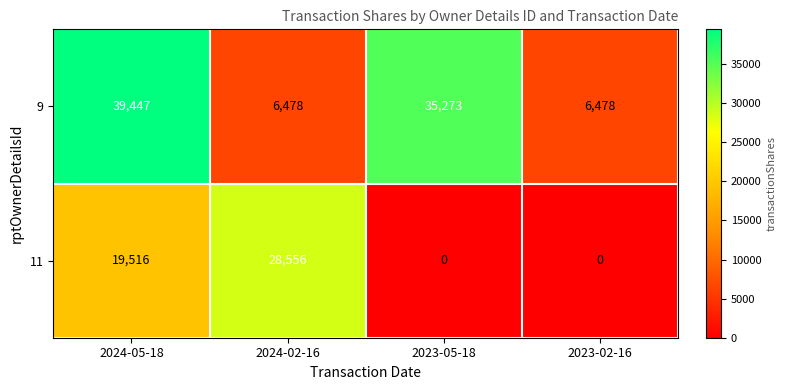

Reading left to right, transcribe all the data shown in this chart.

9: 2024-05-18=39447	2024-02-16=6478	2023-05-18=35273	2023-02-16=6478
11: 2024-05-18=19516	2024-02-16=28556	2023-05-18=0	2023-02-16=0